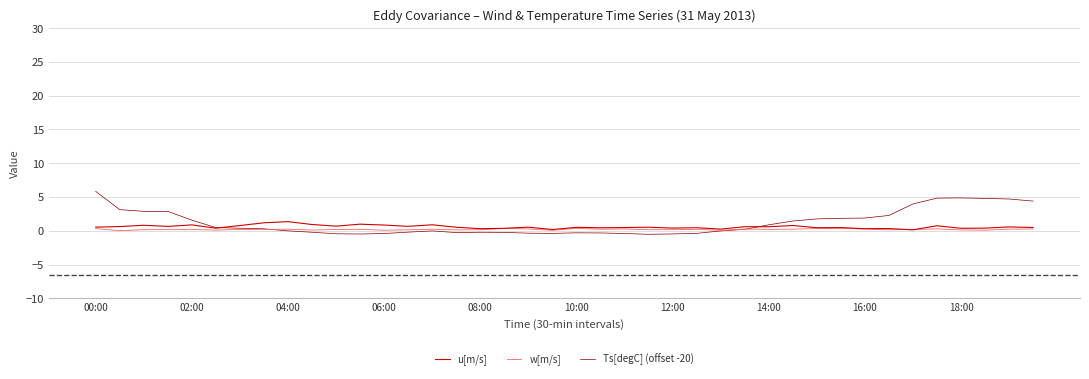

What is the maximum value shown in the chart?

5.8